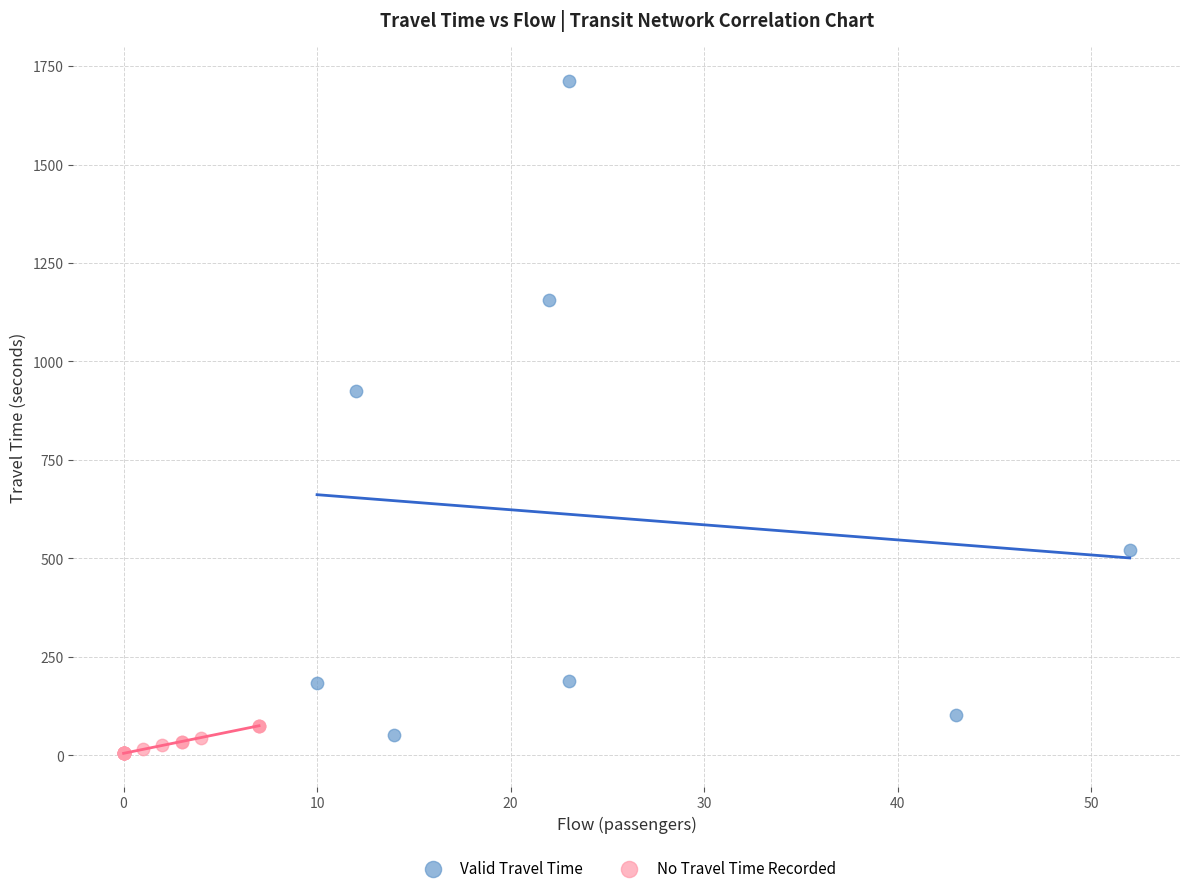

Which series has the largest Y range (max minus min)?

Valid Travel Time